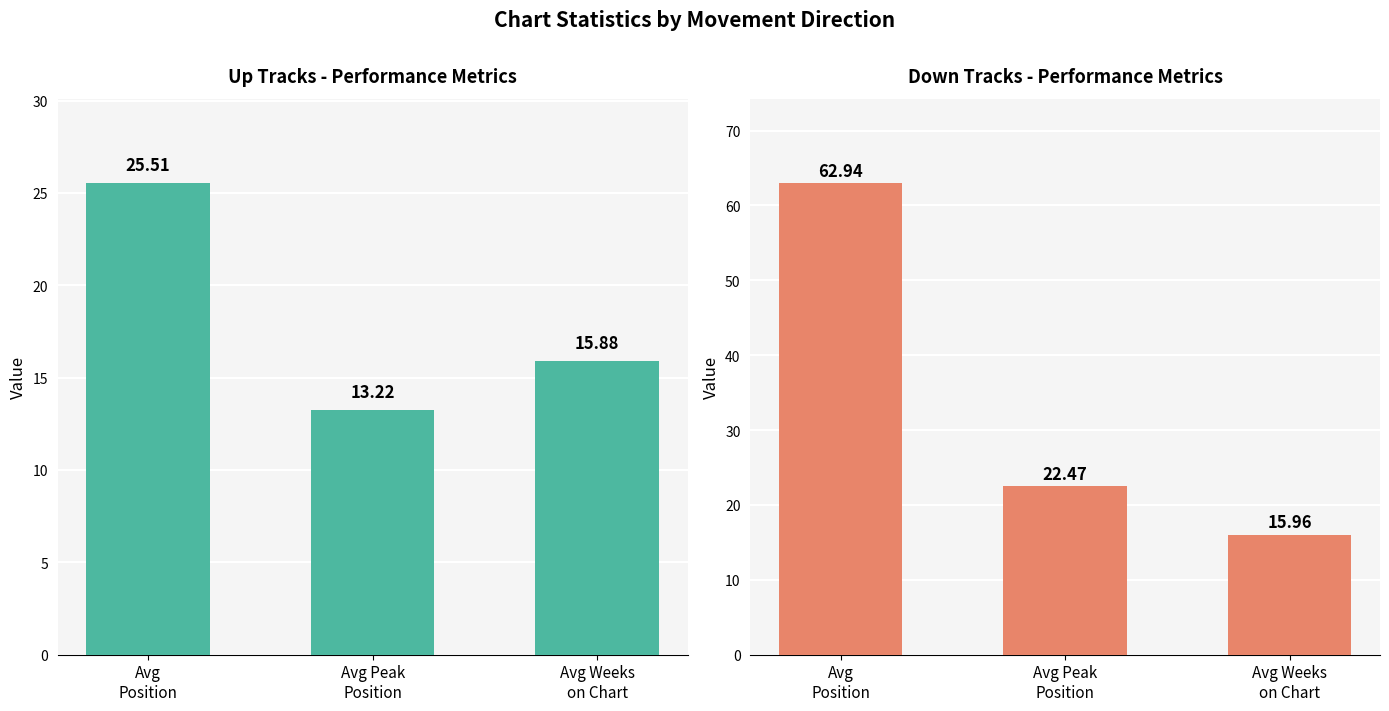

What is the difference between the highest and lowest values at Avg Weeks
on Chart?

0.1